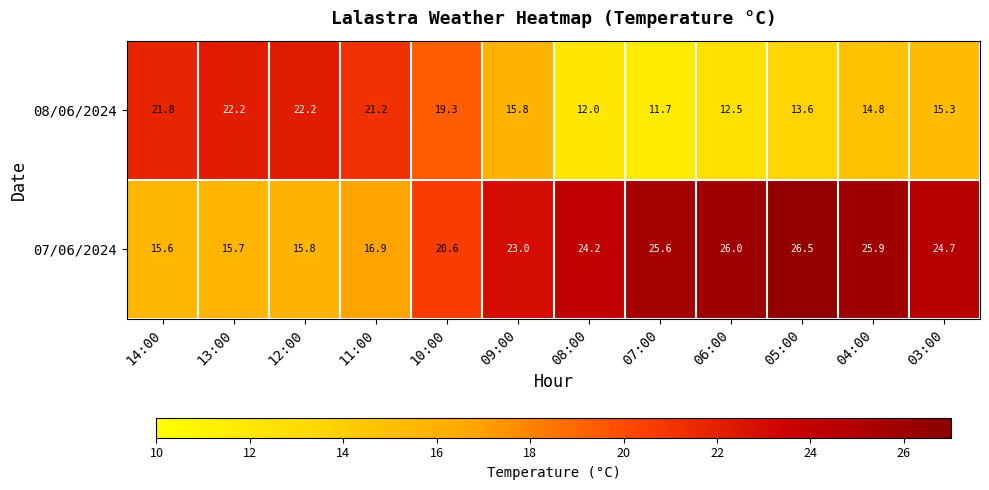

At which category is the sum across all series the highest?

04:00